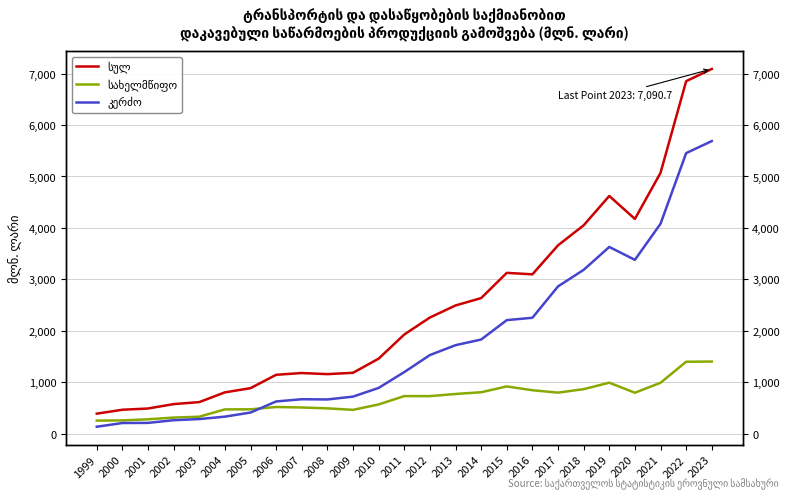

The value of სულ at 2023 is 7090.7. True or false?

True